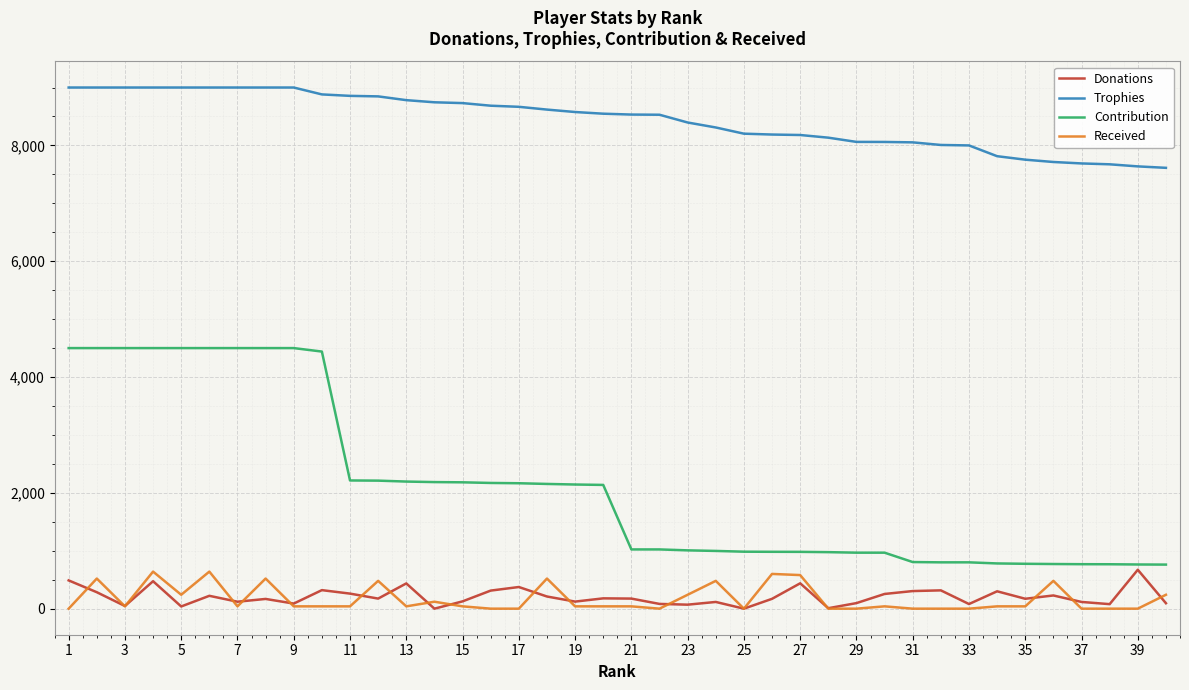

True or false: Received and Contribution cross at least once.

False